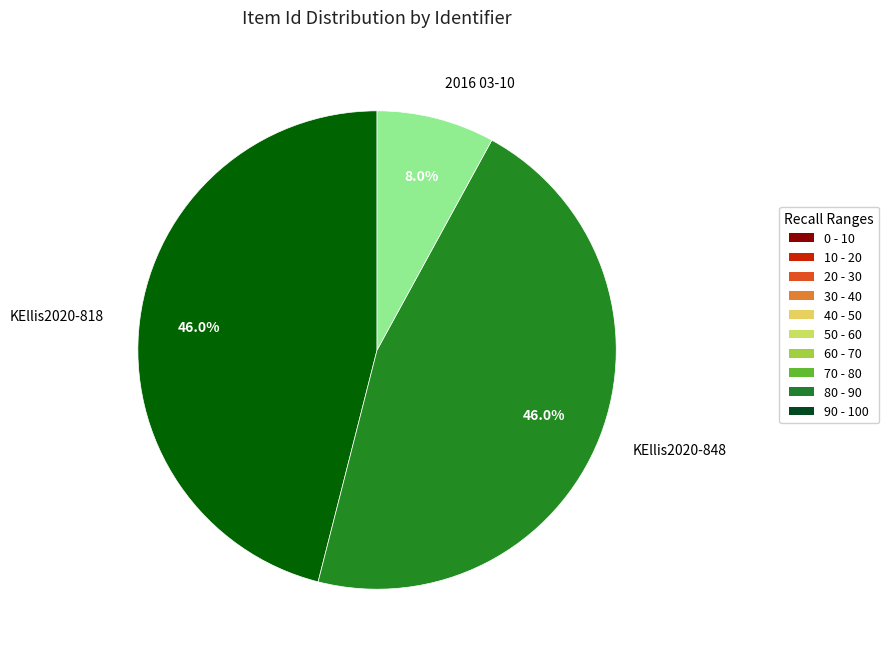

Between 2016 03-10 and KEllis2020-818, which is larger?

KEllis2020-818